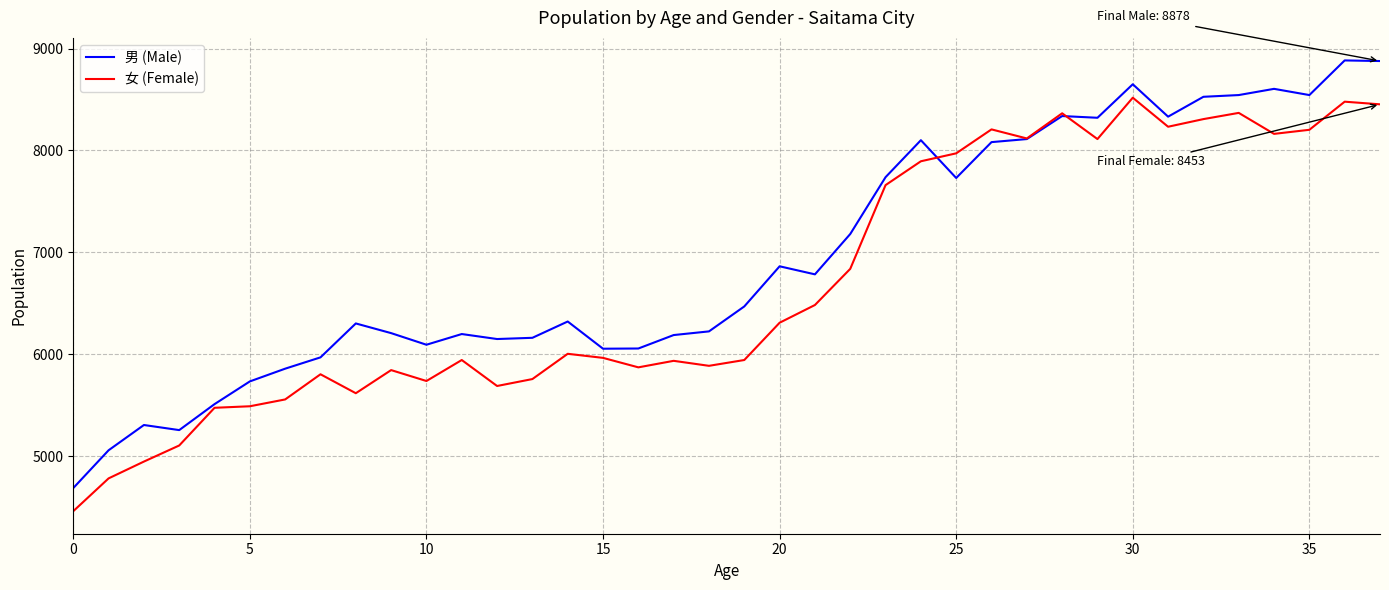

What is the maximum value shown in the chart?

8884